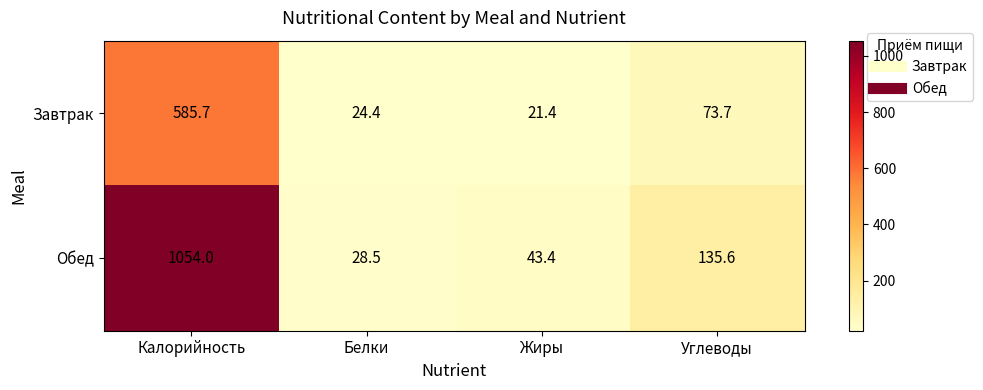

At which category does the chart reach its peak across all series?

Калорийность